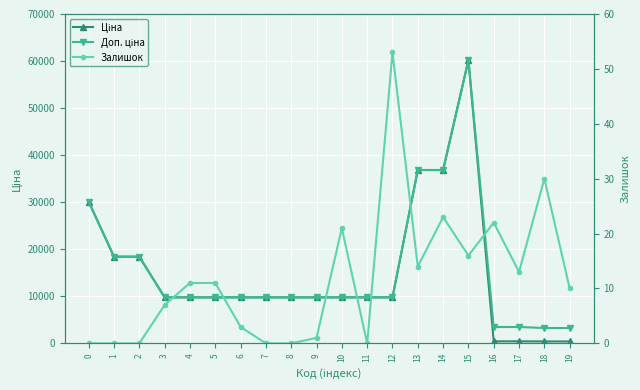

True or false: Доп. ціна has a value of 38693.2 at 15.

False